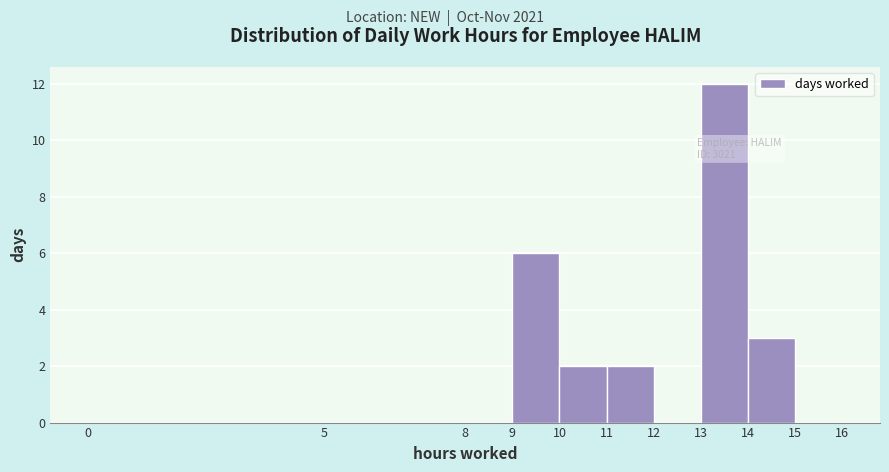

Which range on the x-axis has the tallest bar?

13 to 14